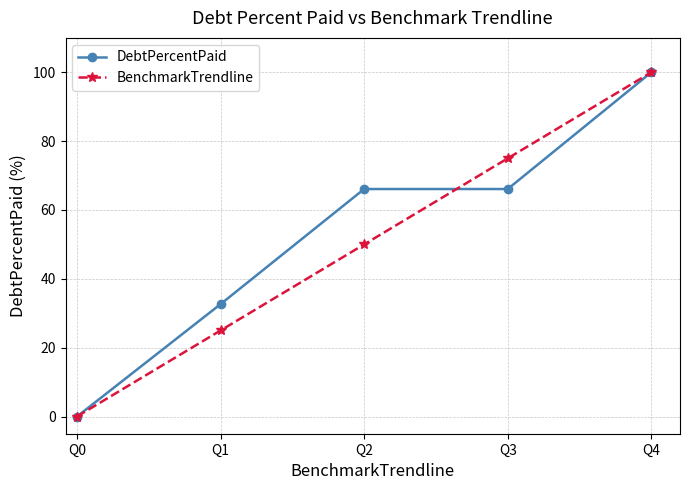

At how many categories does at least one series exceed 79?

1